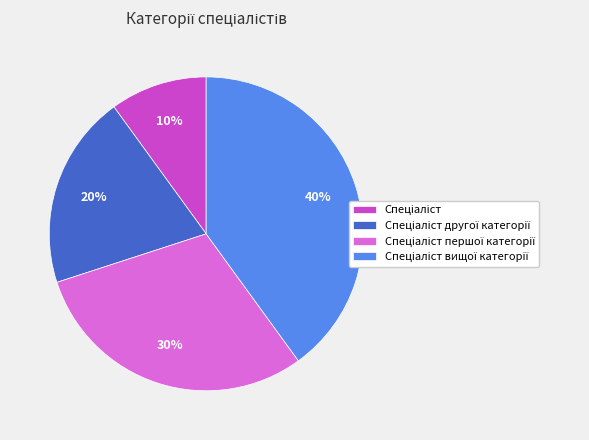

To the nearest percent, what is the average slice percentage?

25%